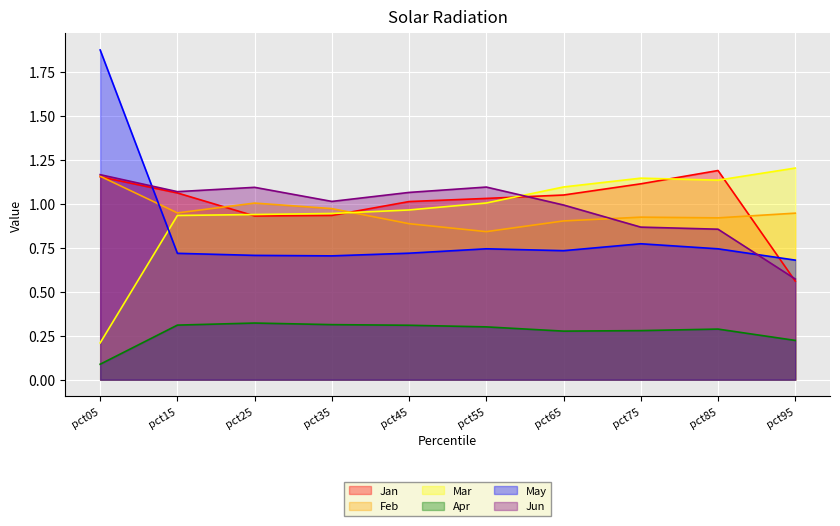

At pct95, list the series in order from smallest to largest.

Apr, Jan, Jun, May, Feb, Mar